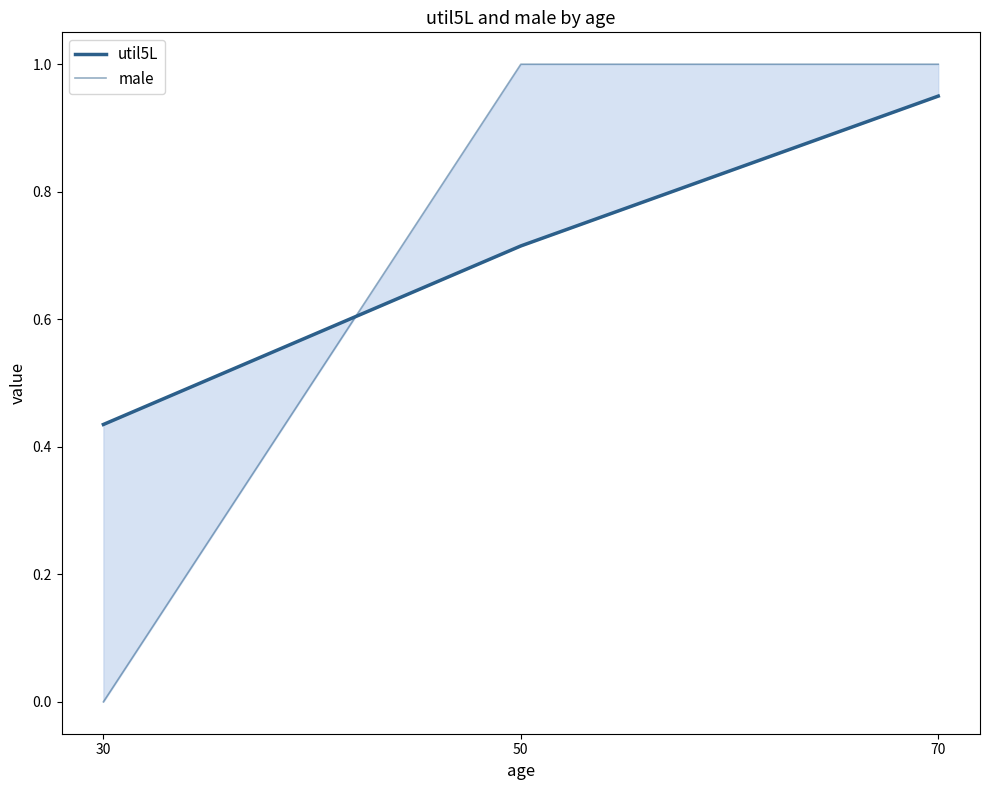

At which label does male reach its minimum?

30